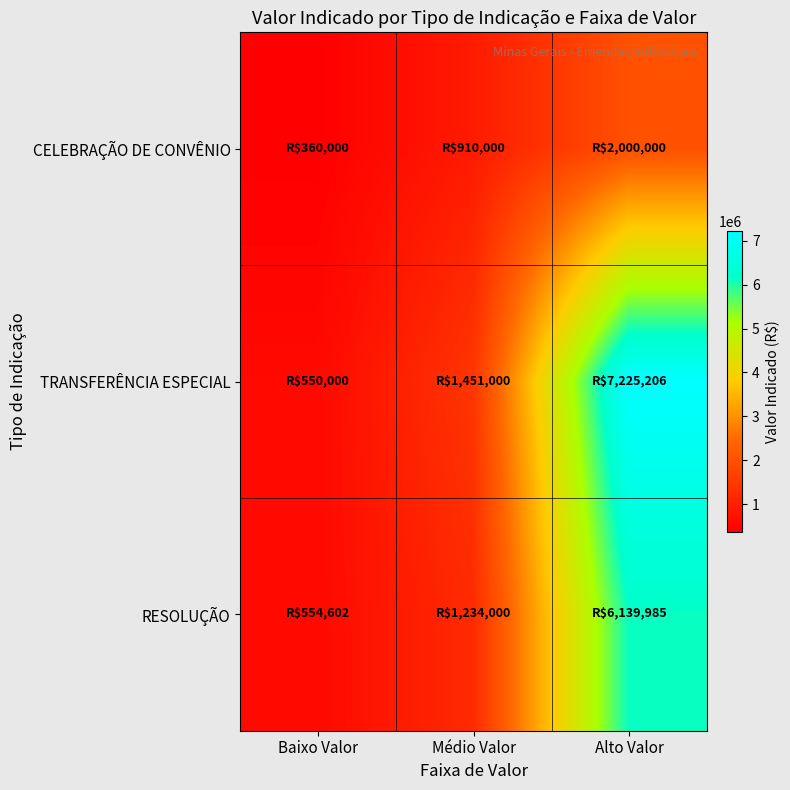

What is the greatest value displayed?

7225206